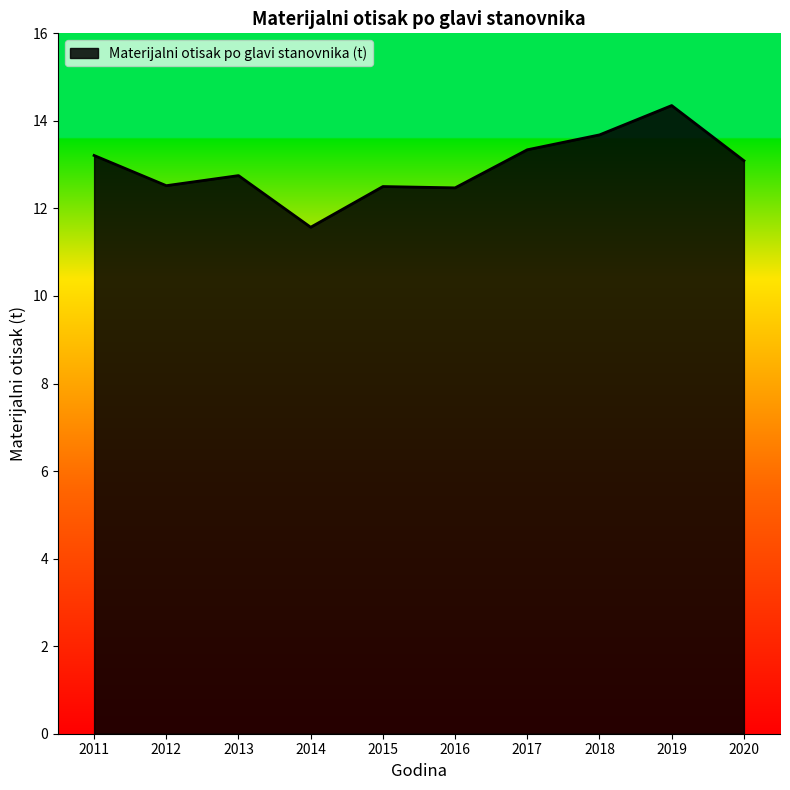

Which has a higher value, 2012 or 2017?

2017